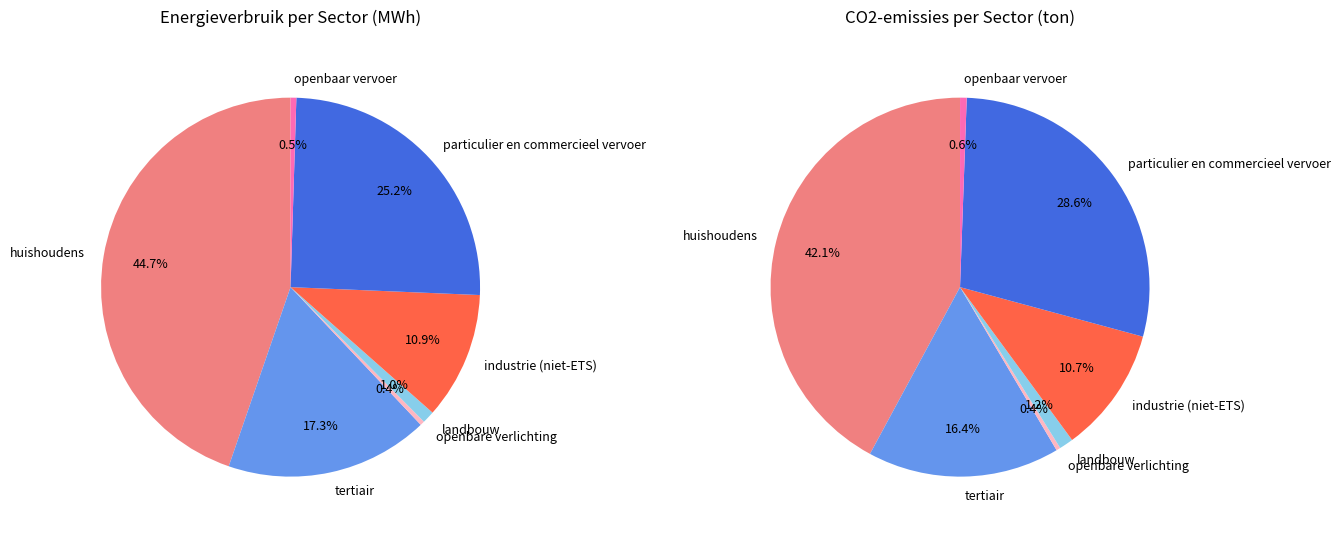

Is there a majority slice in this chart?

No